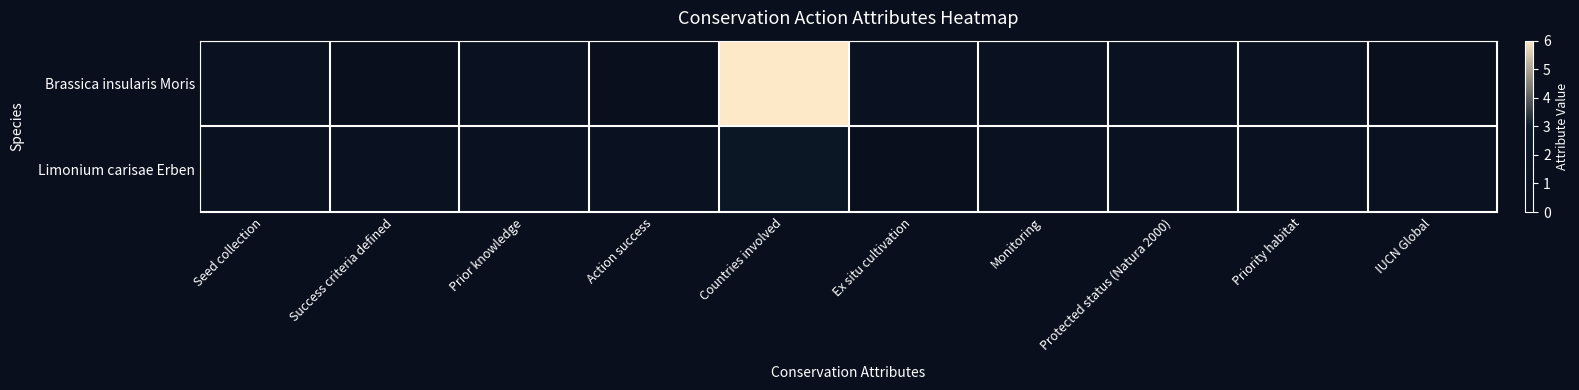

Reading left to right, extract all data points from this chart.

Brassica insularis Moris: Seed collection=1	Success criteria defined=0	Prior knowledge=1	Action success=0	Countries involved=6	Ex situ cultivation=1	Monitoring=1	Protected status (Natura 2000)=1	Priority habitat=1	IUCN Global=0
Limonium carisae Erben: Seed collection=1	Success criteria defined=1	Prior knowledge=1	Action success=1	Countries involved=2	Ex situ cultivation=0	Monitoring=1	Protected status (Natura 2000)=1	Priority habitat=1	IUCN Global=1